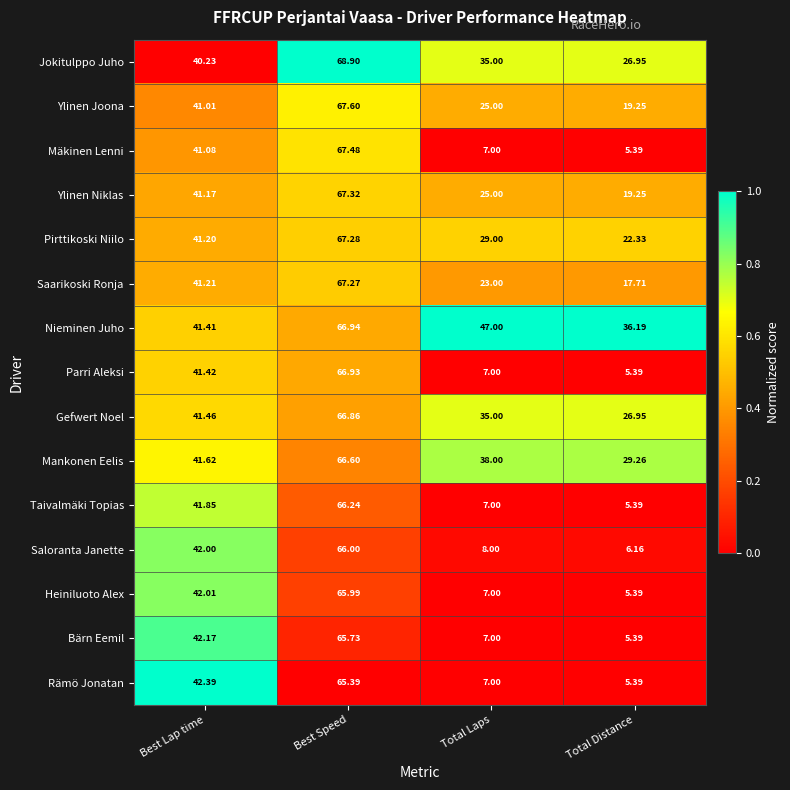

How many data points in Heiniluoto Alex are above 42?

2